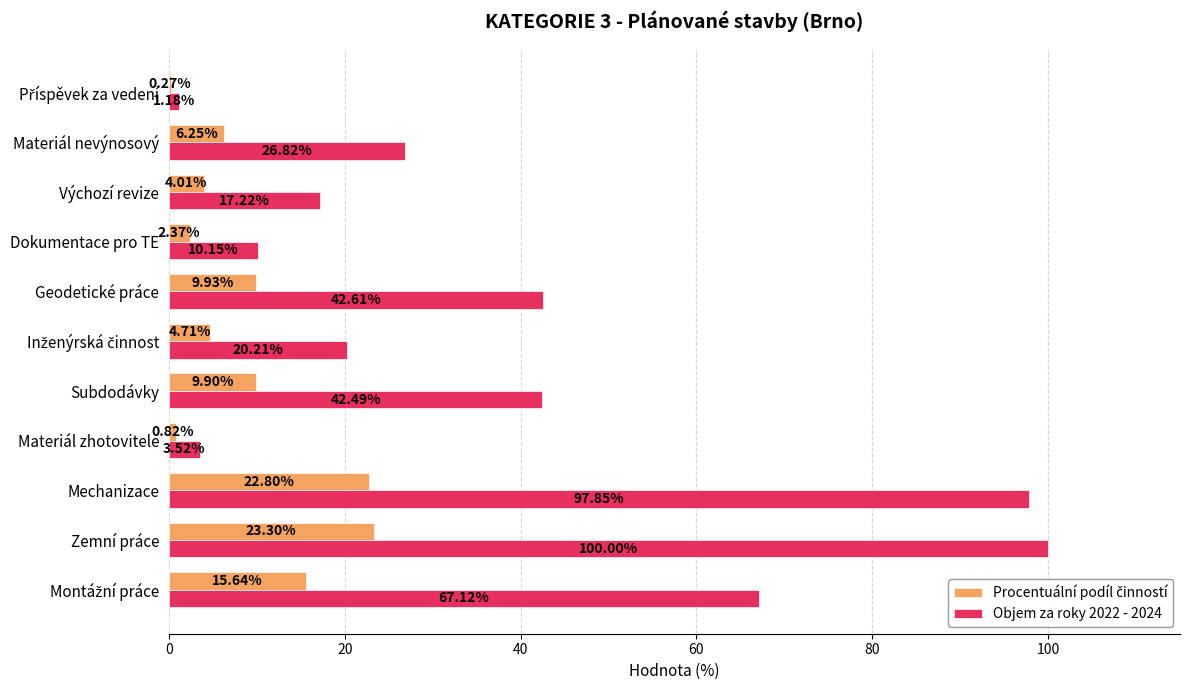

Which series has the largest total across all categories?

Objem za roky 2022 - 2024